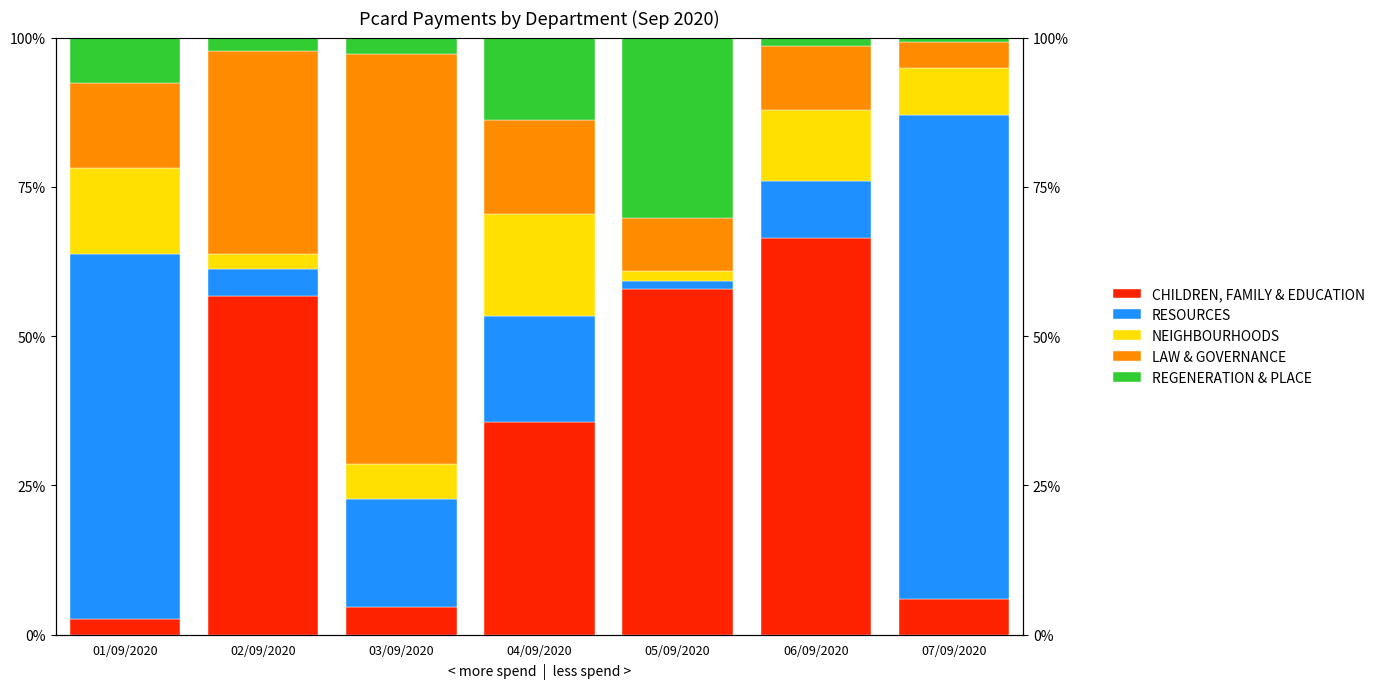

Which series has the largest range (max minus min)?

RESOURCES